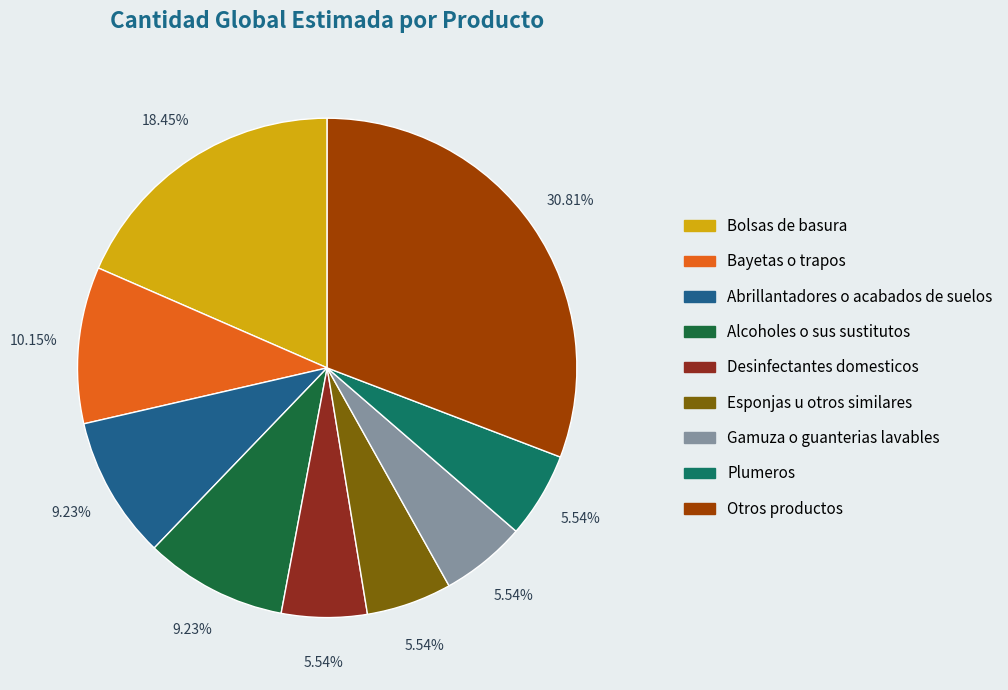

Is there any slice that represents more than half of the pie?

No